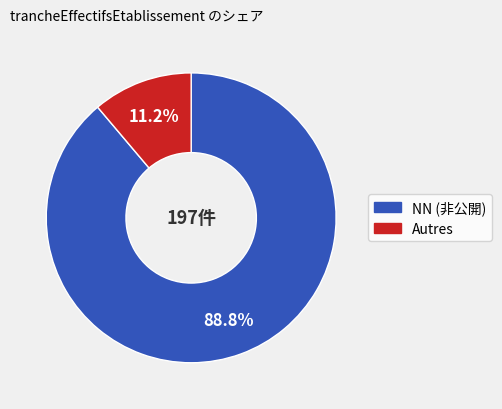

Count the number of slices in the pie.

2